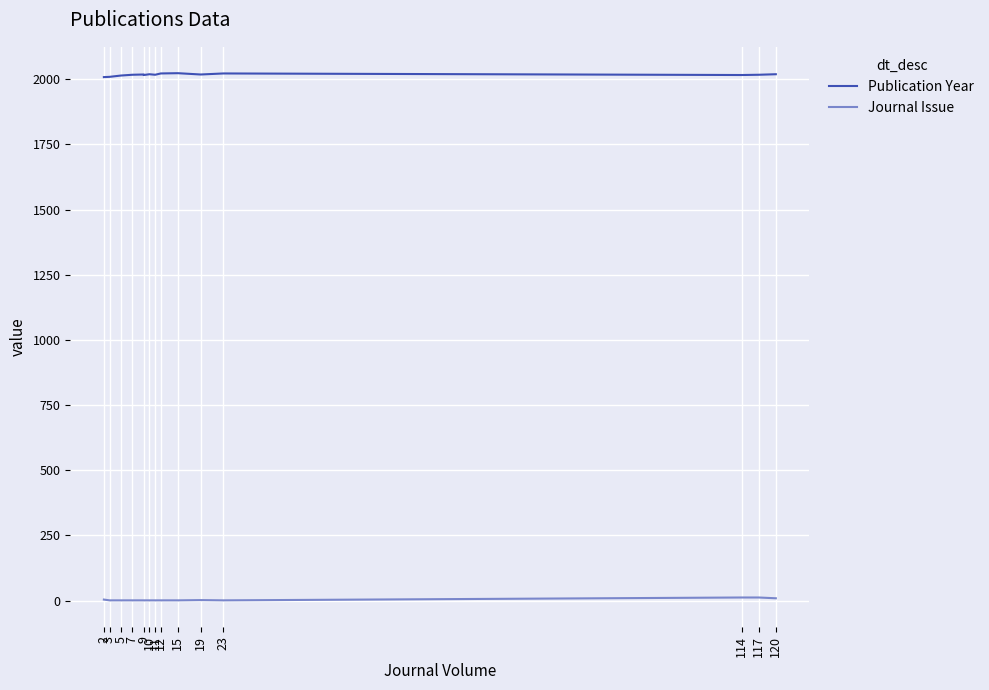

What is the difference between the highest and lowest values at 15?

2018